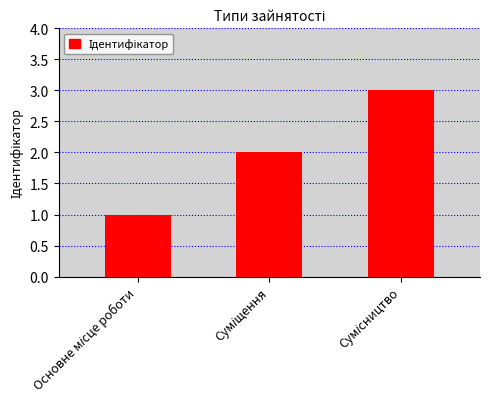

How many values are below 2?

1